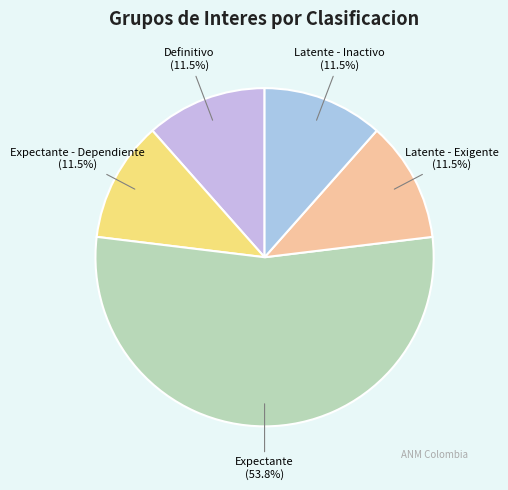

Does Expectante account for over 50% of the chart?

Yes